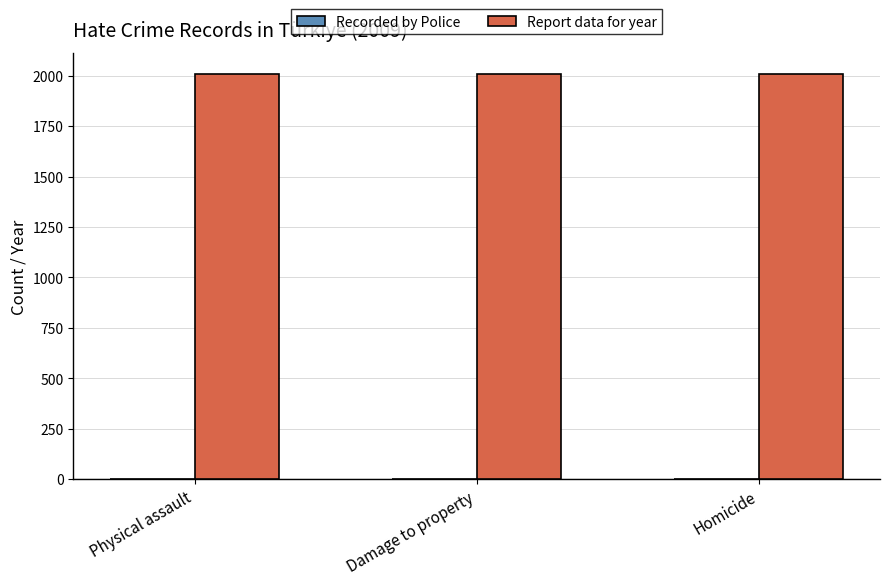

What is the sum of all Report data for year values?

6027